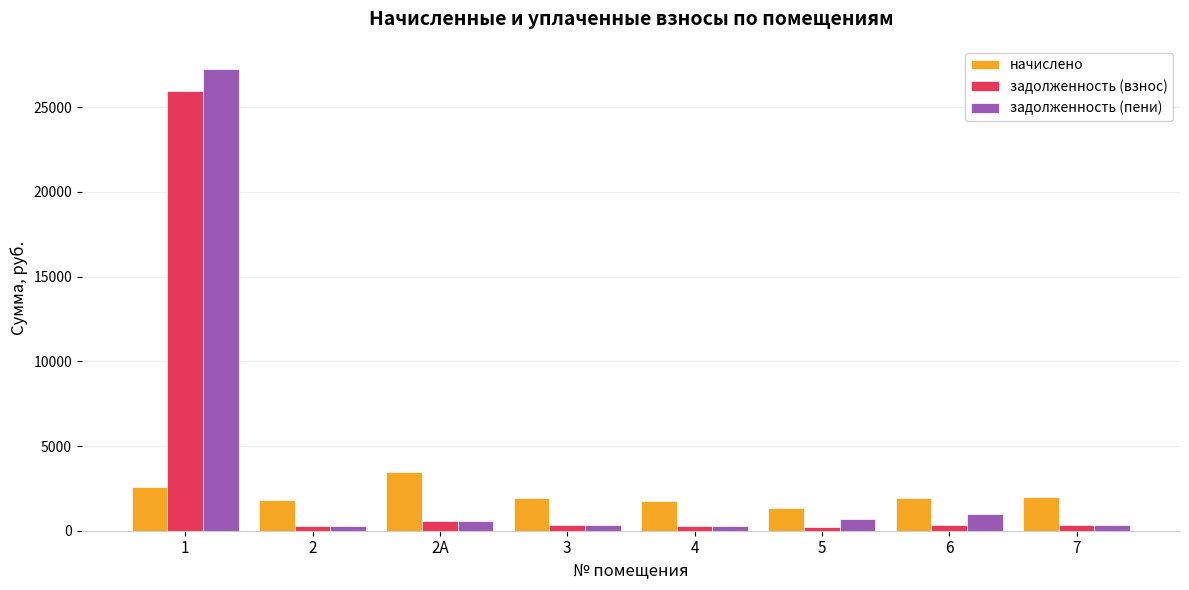

Which series has the widest spread of values?

задолженность (пени)